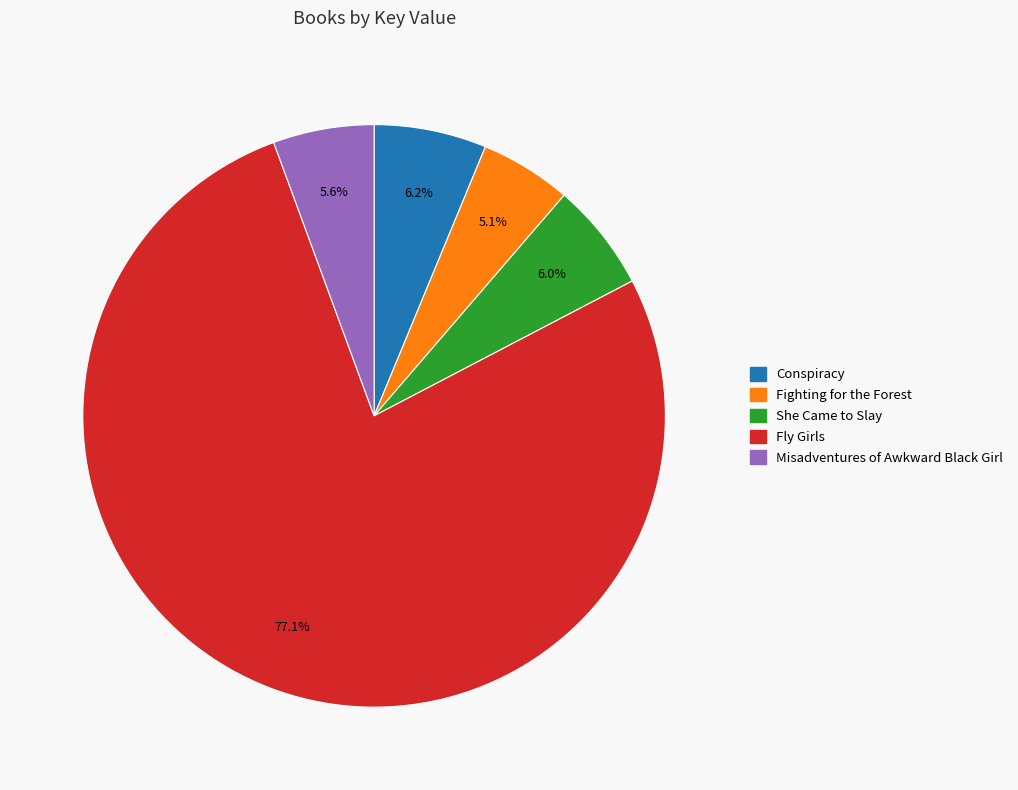

True or false: Conspiracy accounts for 1% of the total.

False